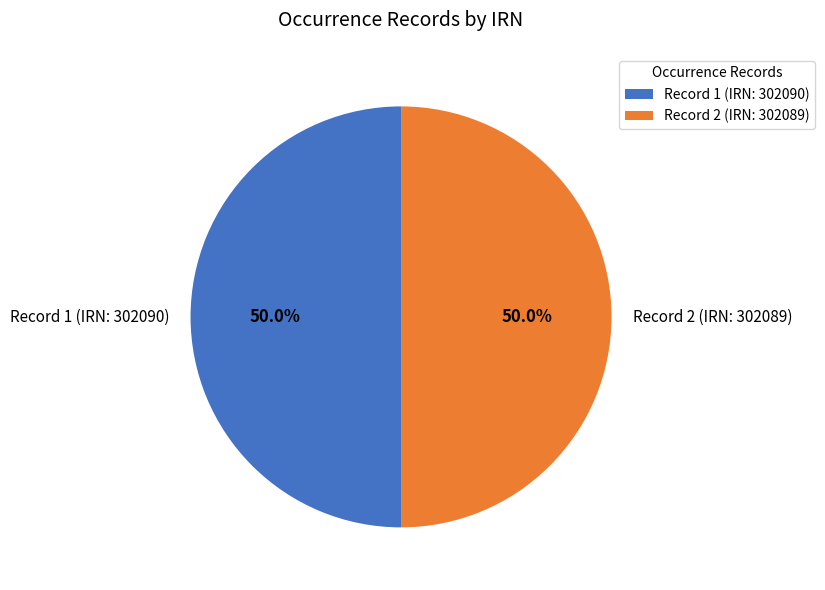

Approximately how many times larger is the value at Record 1 (IRN: 302090) compared to Record 2 (IRN: 302089)?

1.0